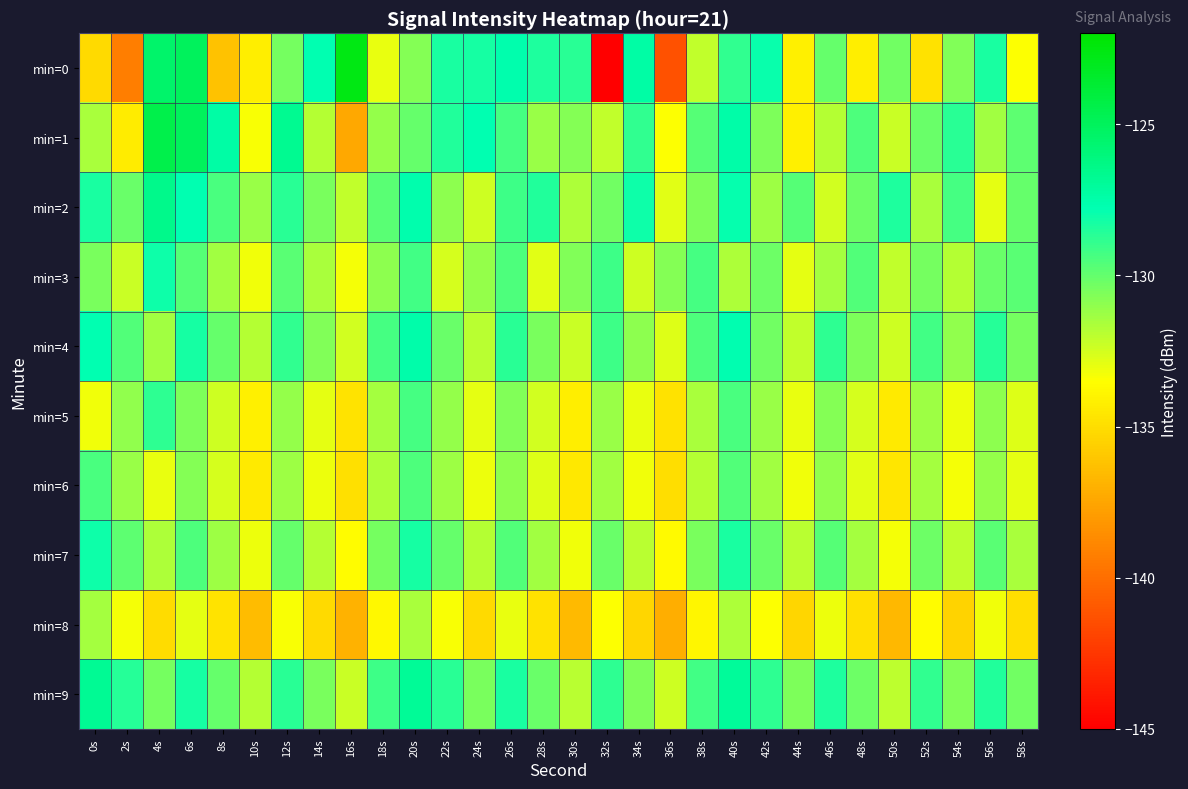

Rank the series by their maximum value, from highest to lowest.

min=0, min=1, min=2, min=9, min=4, min=3, min=7, min=5, min=6, min=8